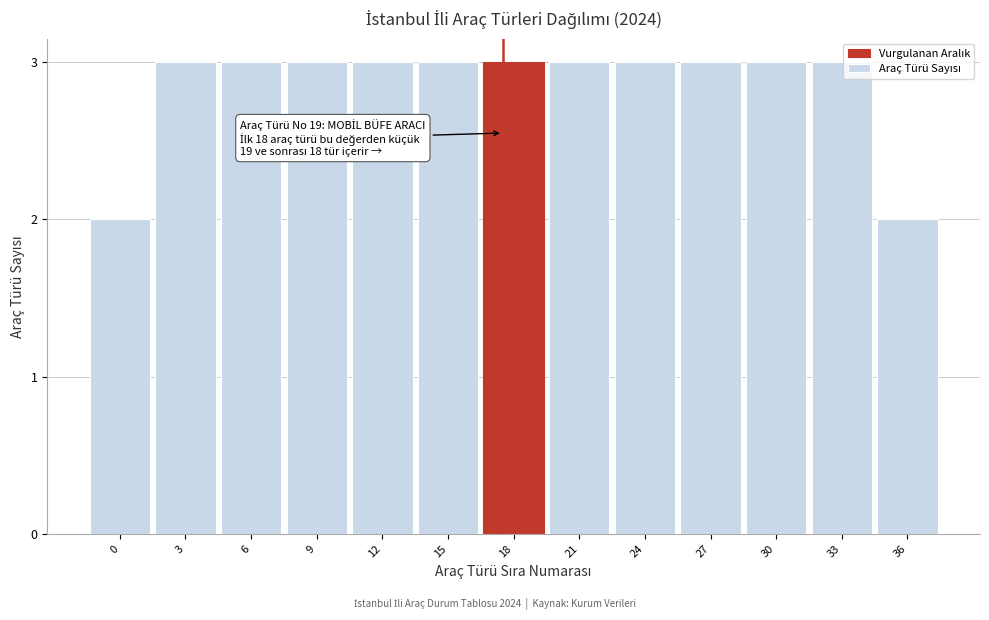

Approximately how many times larger is the value at 36 compared to 33?

0.7